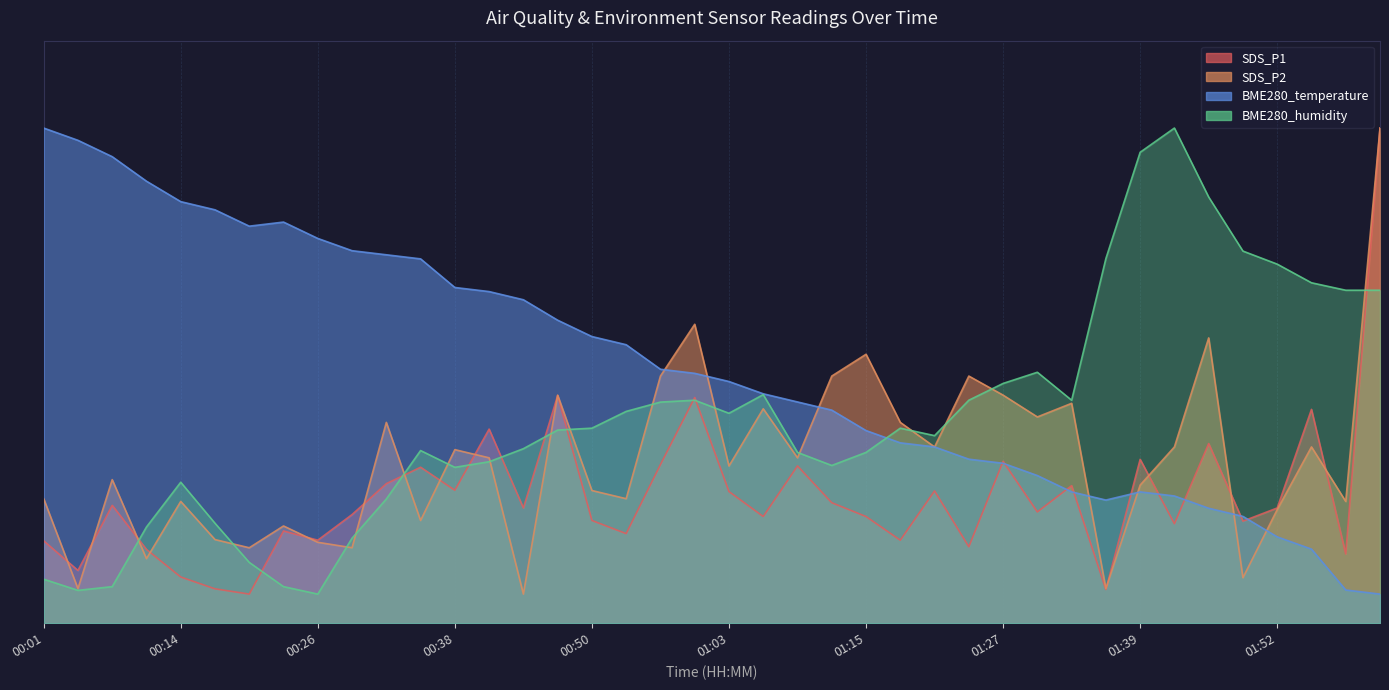

At which category does the chart reach its minimum across all series?

00:20